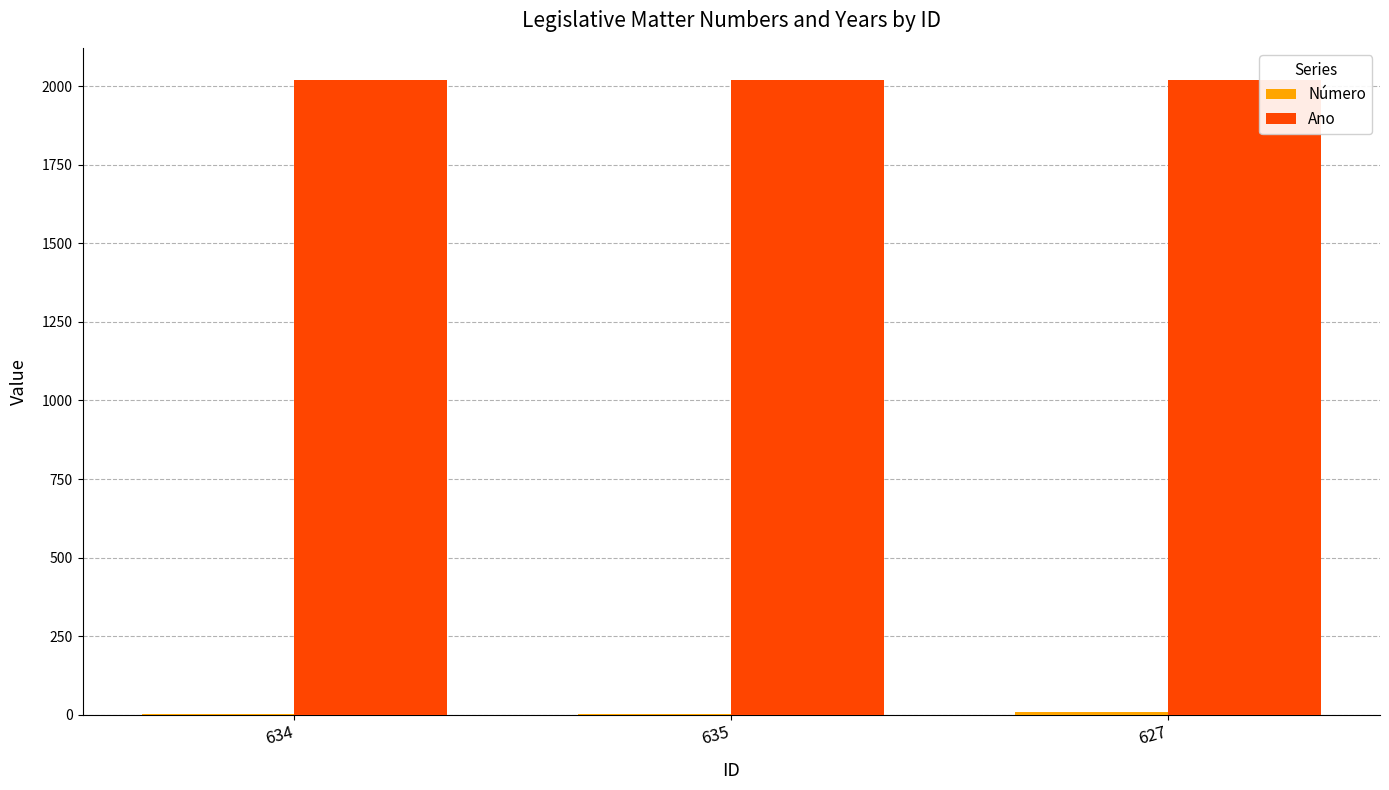

Which series has the largest total across all categories?

Ano